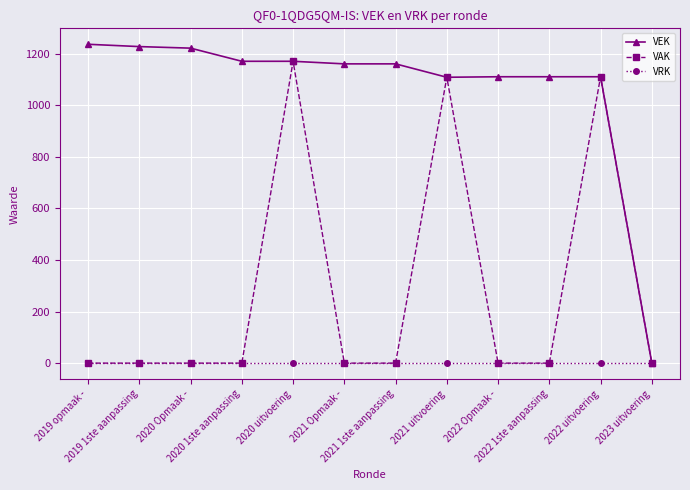

List the series in order of their peak value, highest first.

VEK, VAK, VRK